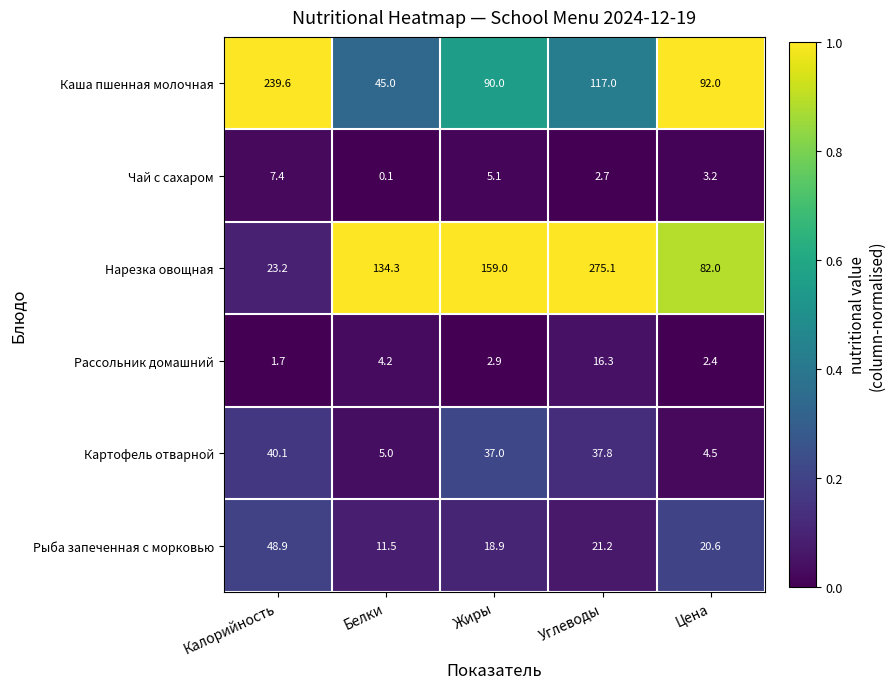

Reading left to right, extract all data points from this chart.

Каша пшенная молочная: 239.6	45.0	90.0	117.0	92.0
Чай с сахаром: 7.4	0.1	5.1	2.7	3.2
Нарезка овощная: 23.2	134.3	159.0	275.1	82.0
Рассольник домашний: 1.7	4.2	2.9	16.3	2.4
Картофель отварной: 40.1	5.0	37.0	37.8	4.5
Рыба запеченная с морковью: 48.9	11.5	18.9	21.2	20.6